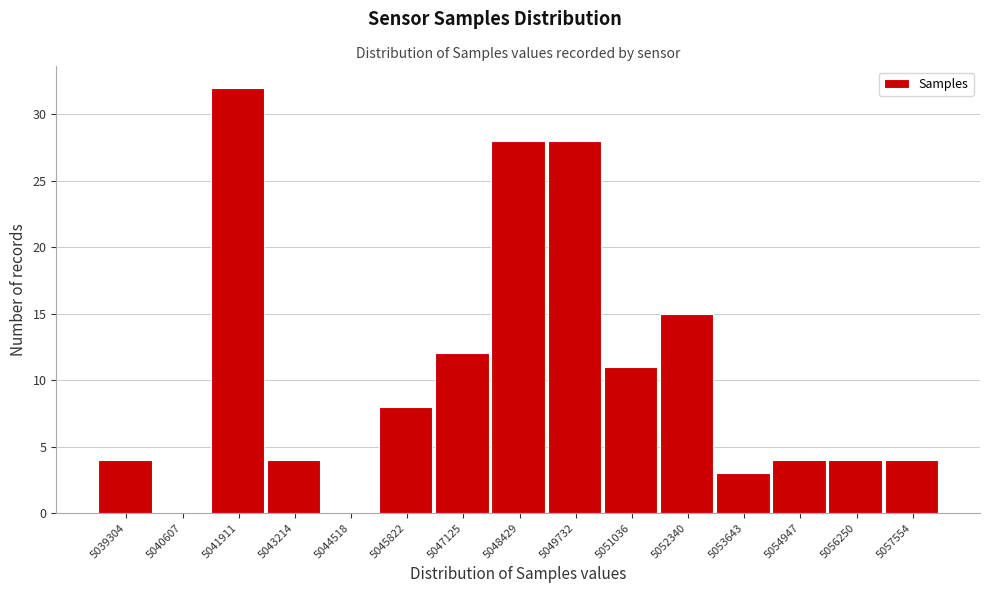

Reading left to right, transcribe all the data shown in this chart.

5039304=4	5040607=0	5041911=32	5043214=4	5044518=0	5045822=8	5047125=12	5048429=28	5049732=28	5051036=11	5052340=15	5053643=3	5054947=4	5056250=4	5057554=4